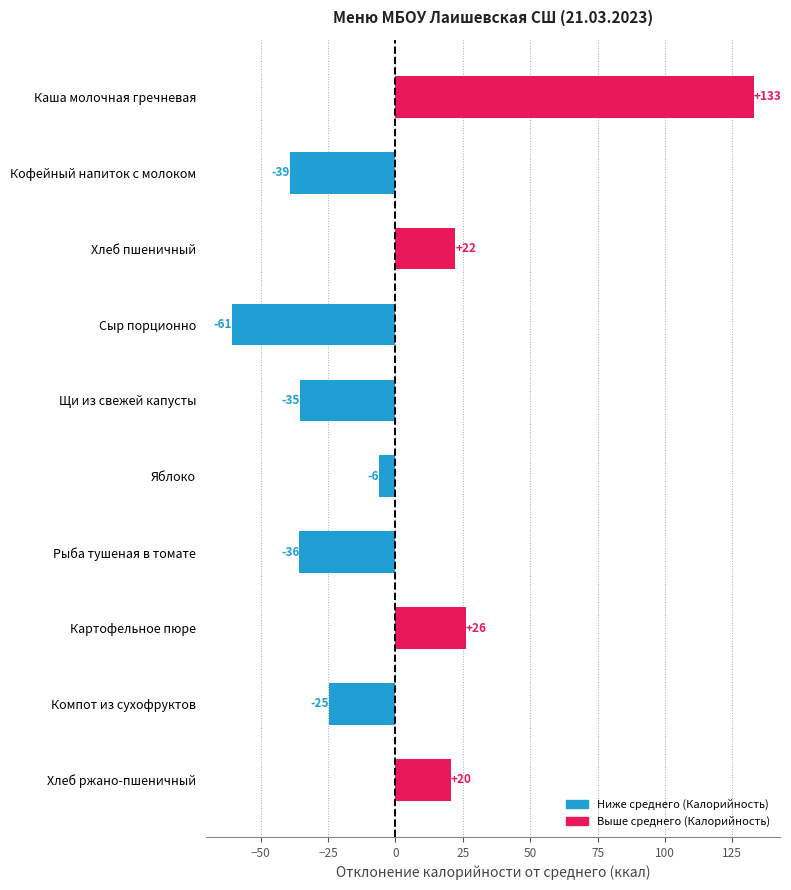

How many bars are there in total?

10